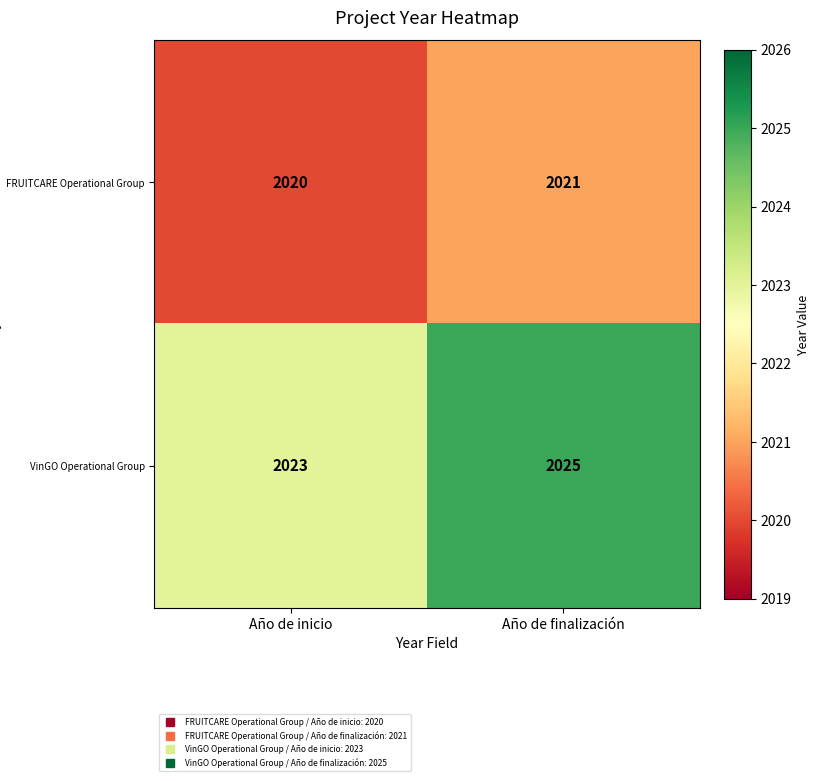

Which label corresponds to the smallest value in the chart?

Año de inicio